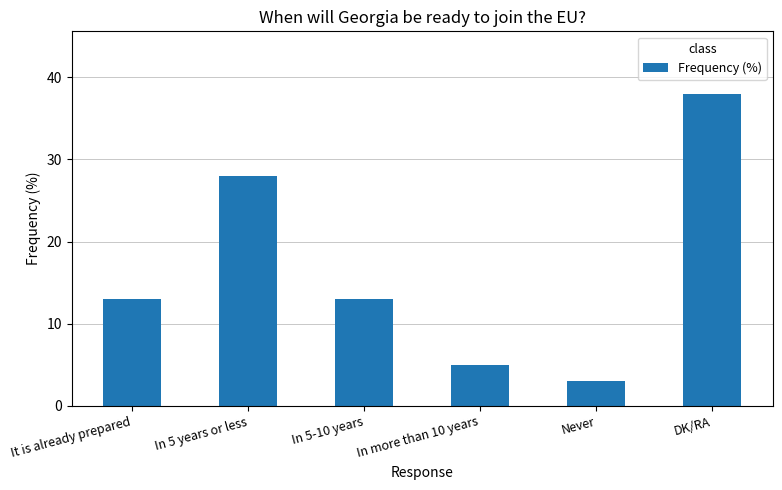

Reading left to right, transcribe all the data shown in this chart.

It is already prepared=13	In 5 years or less=28	In 5-10 years=13	In more than 10 years=5	Never=3	DK/RA=38